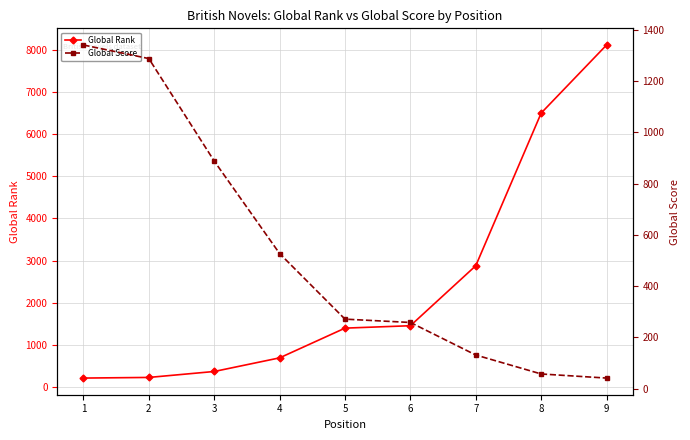

What is the value of the Global Rank point at the 8th from the left?

6499